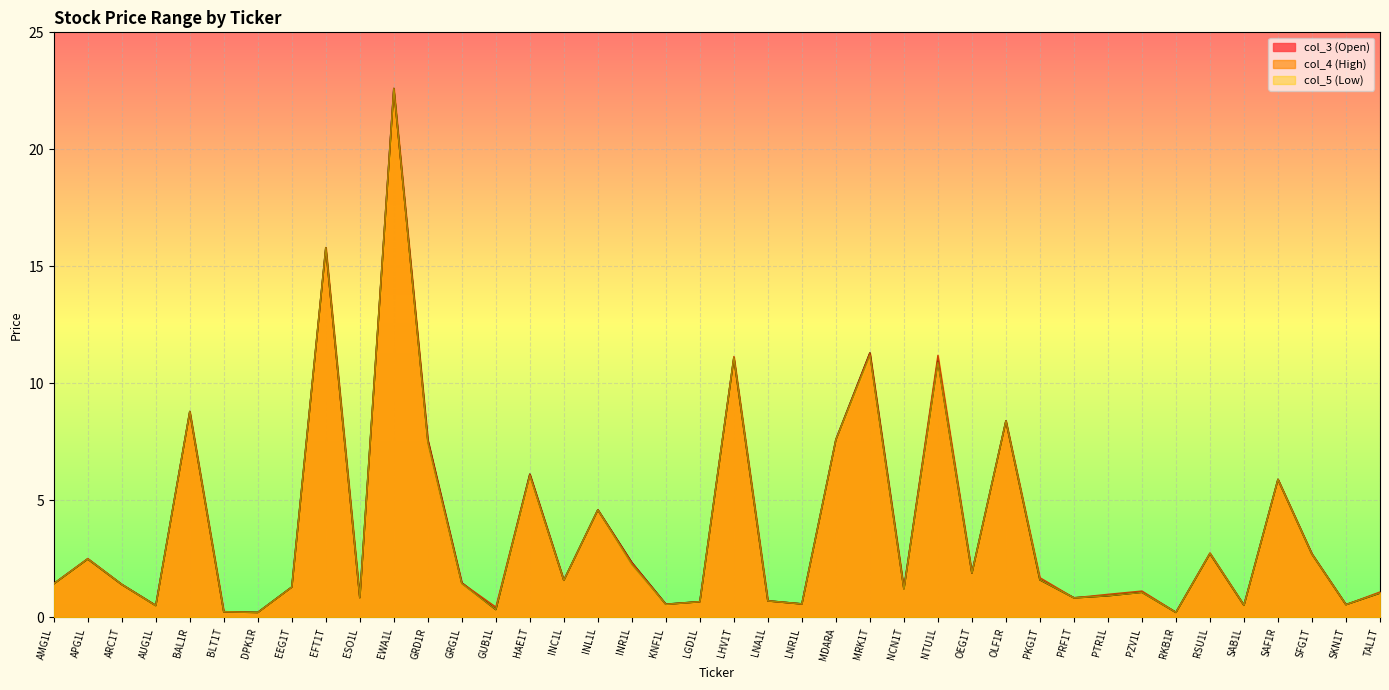

Rank the series by their average value, from lowest to highest.

col_5 (Low), col_3 (Open), col_4 (High)